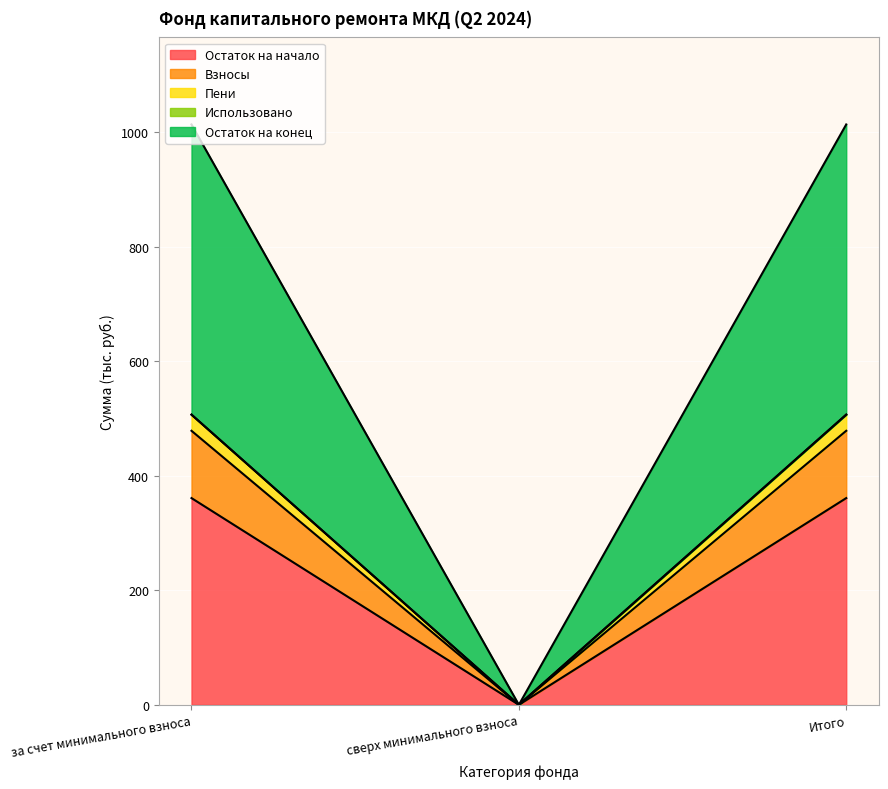

List the labels in order of Остаток на конец value, largest first.

за счет минимального взноса, Итого, сверх минимального взноса